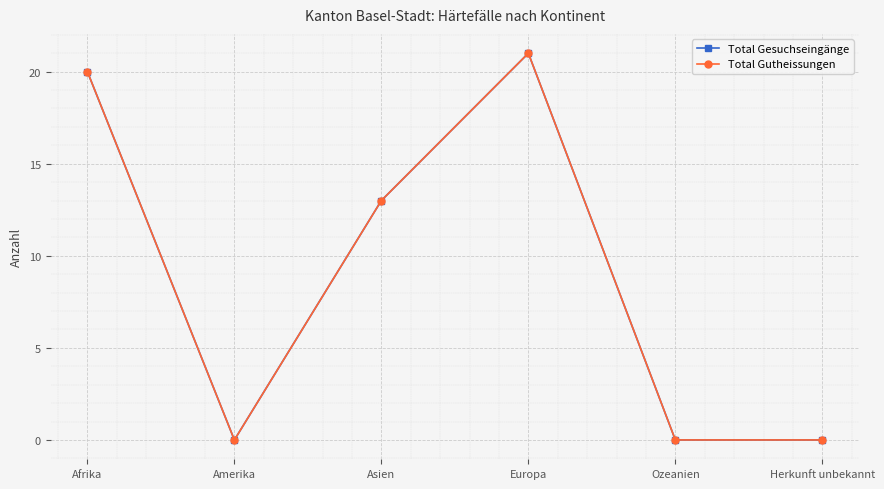

Is this an area chart (filled region under the line)?

No